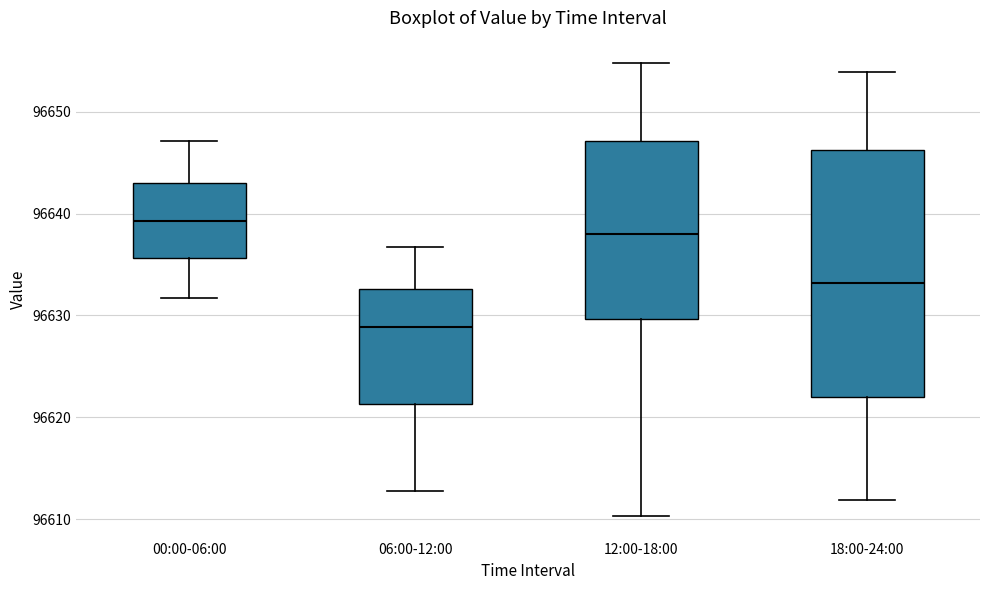

Which box has the highest median line?

00:00-06:00